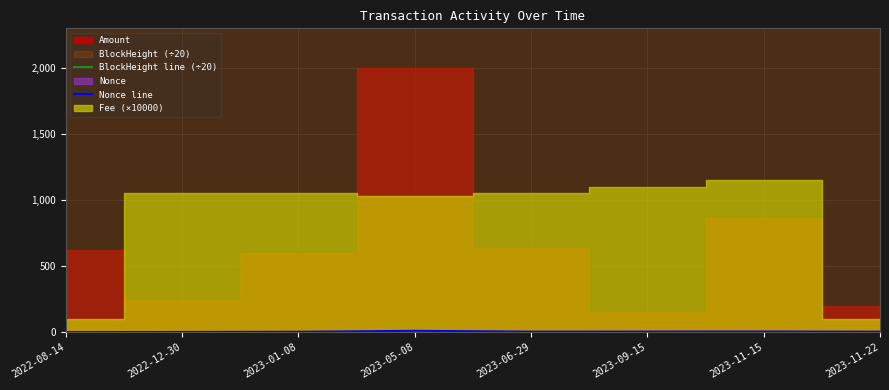

Which category has the highest value in the Nonce line series?

2023-05-08